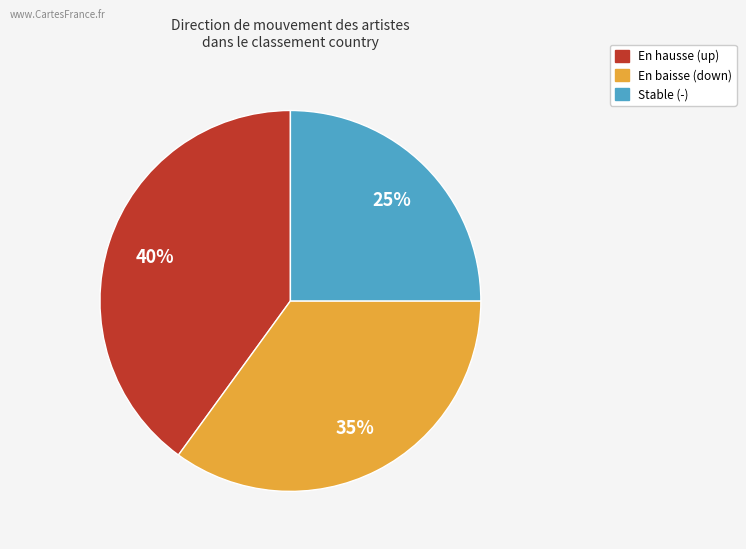

To the nearest percent, what is the average slice percentage?

33%